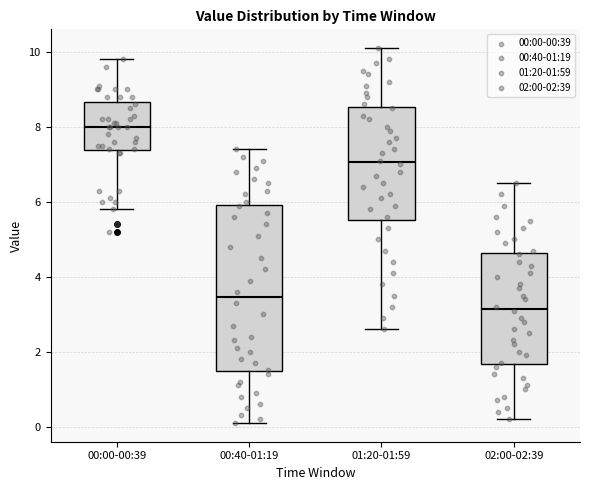

Comparing the boxes themselves (not the whiskers), which one is the tallest?

00:40-01:19